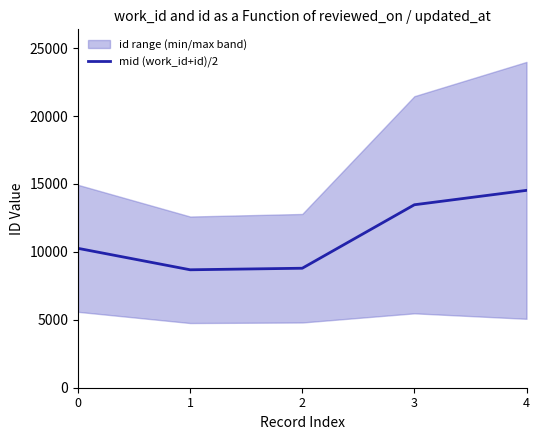

What is the difference between the second highest and minimum values?

4786.5